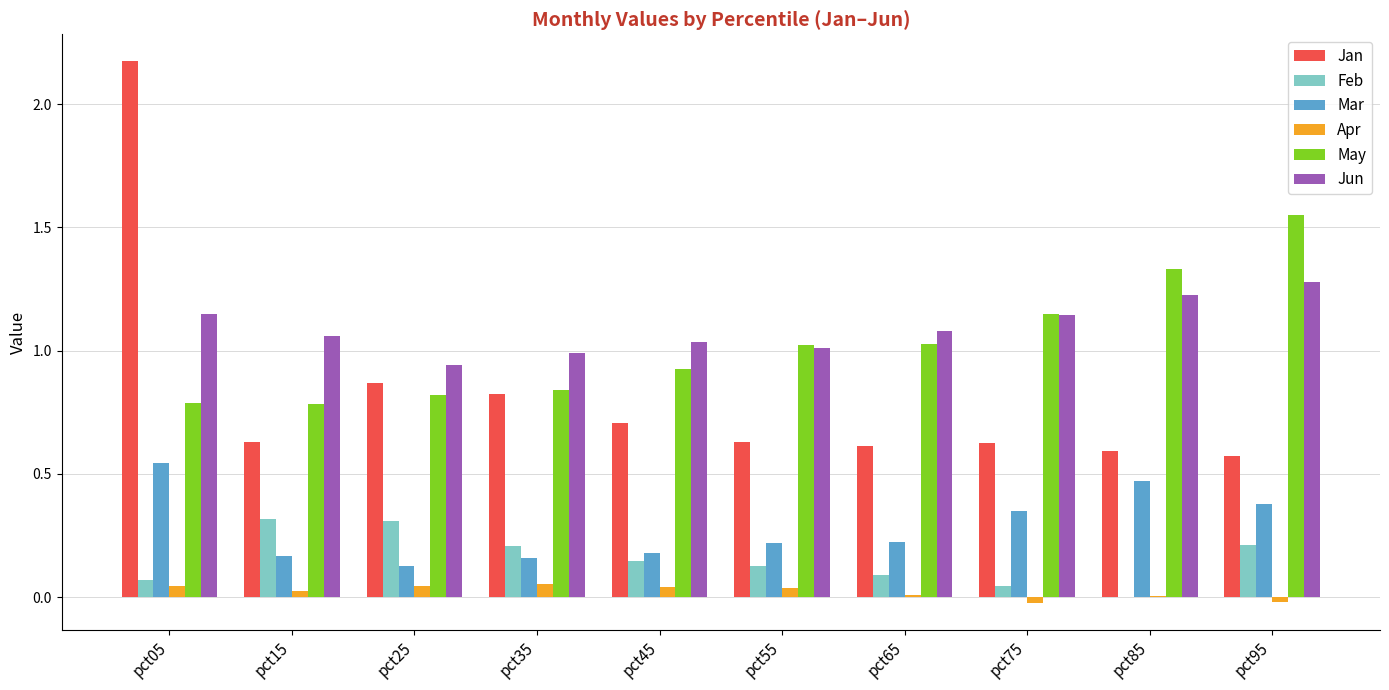

Are the bars horizontal?

No